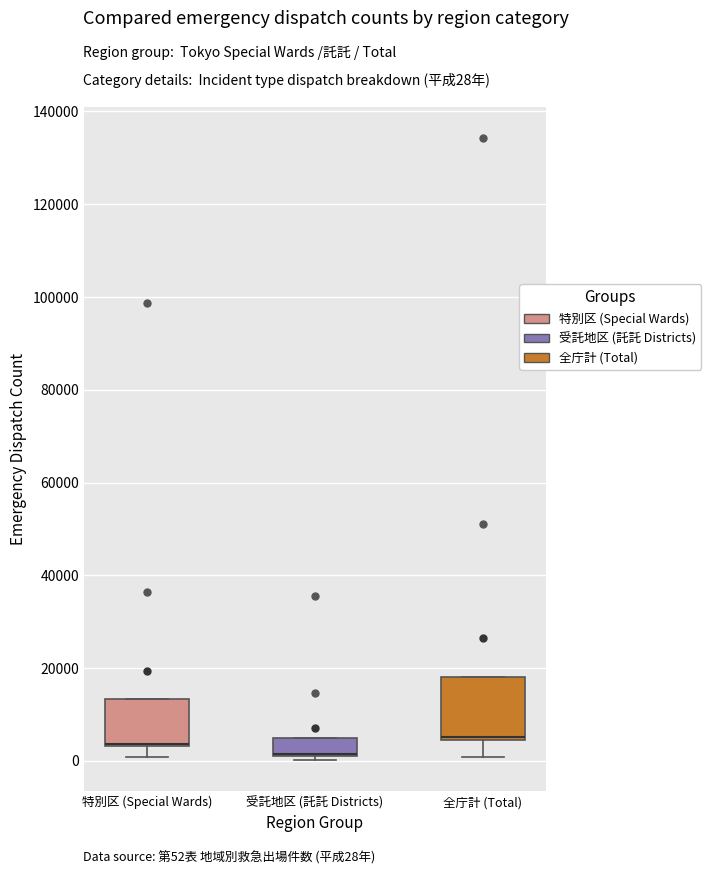

Reading left to right, transcribe this box plot: for each box, give where its median line is, the range the box spans, and where its two whiskers end, as read against the y-axis. The values are not printed on the chart, so give them approximately, as read against the axis.

特別区 (Special Wards): median 4000 (drawn on the box's lower edge), box 4000 to 14000, whiskers 0 to 14000
受託地区 (託託 Districts): median 2000 (drawn on the box's lower edge), box 2000 to 6000, whiskers 0 to 6000
全庁計 (Total): median 6000, box 4000 to 18000, whiskers 0 to 18000